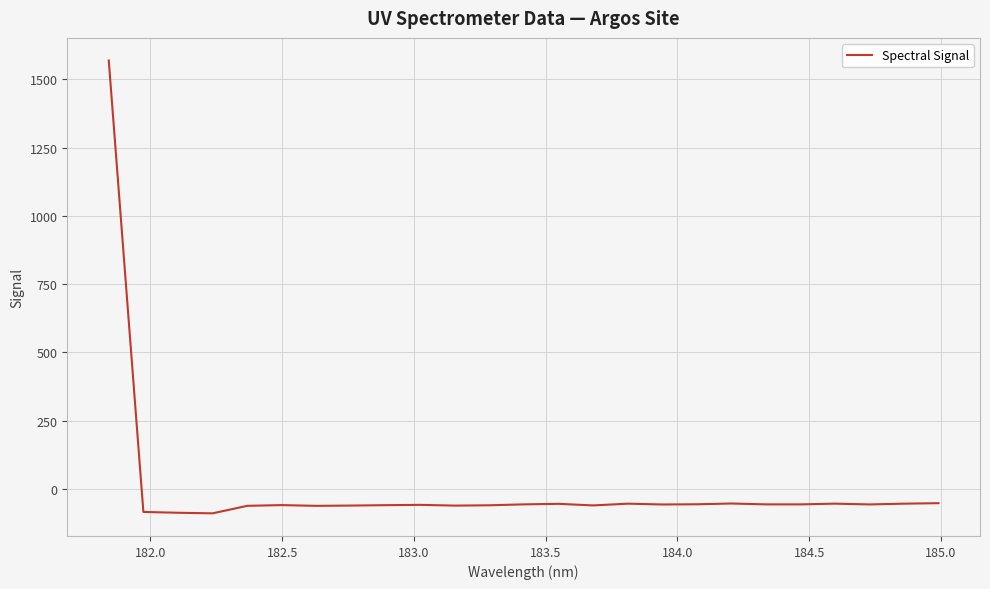

What is the minimum value shown in the chart?

-90.1